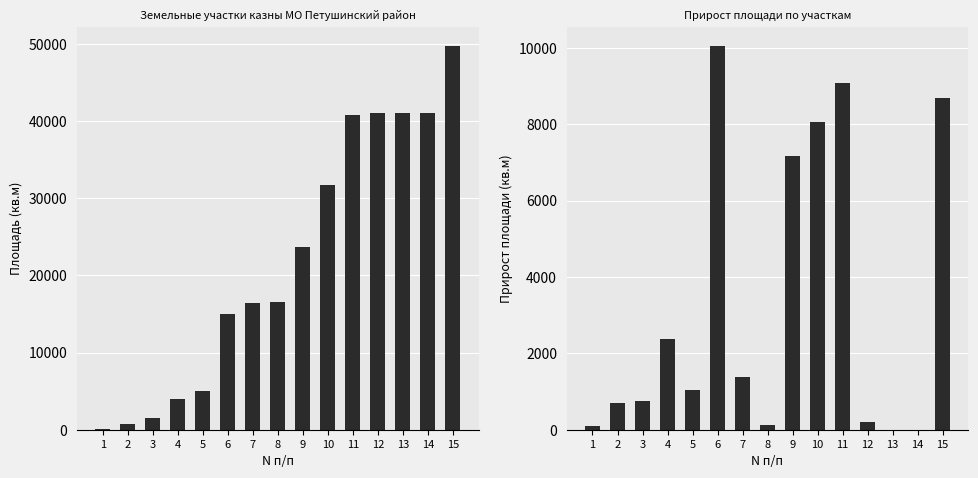

Which series has the largest total across all categories?

Площадь